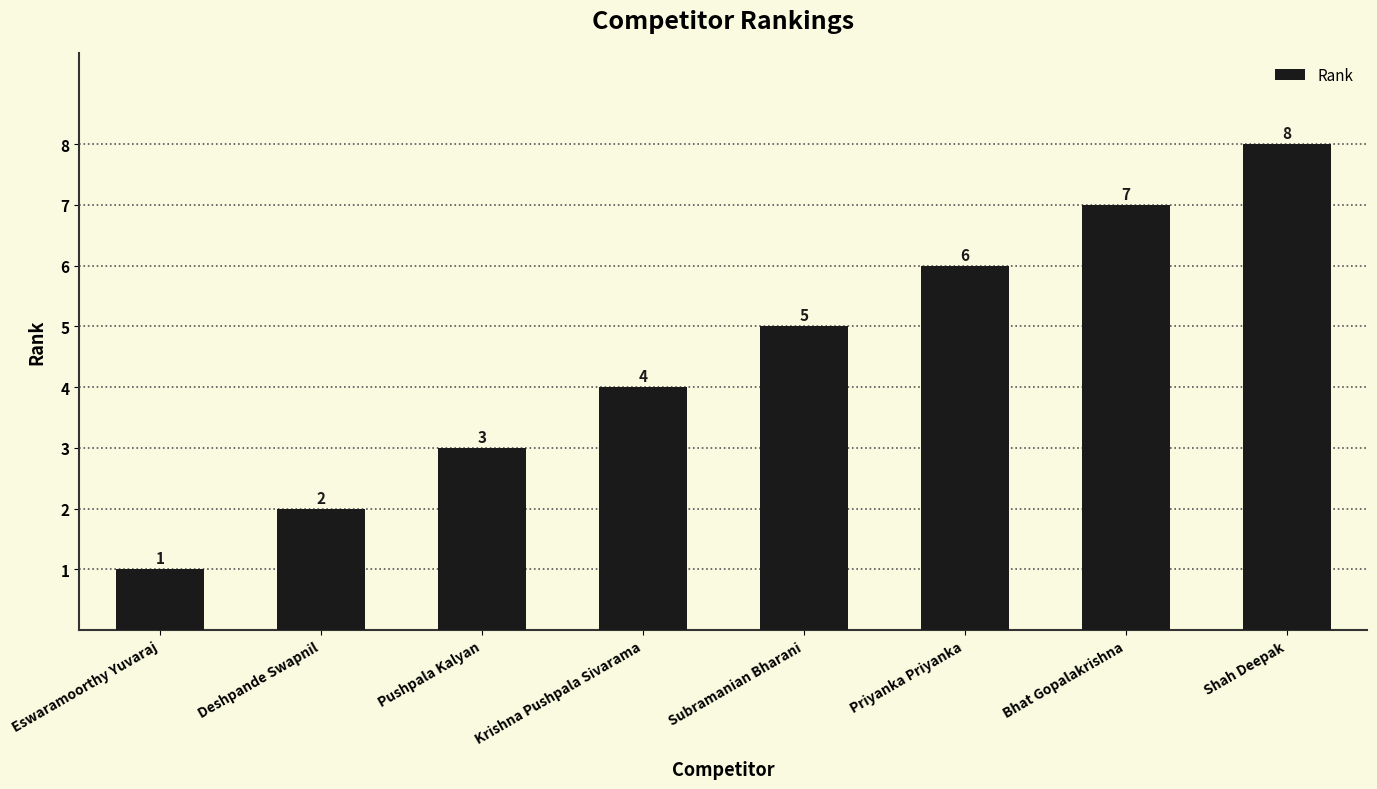

What is the change in value from Pushpala Kalyan to Shah Deepak?

+5